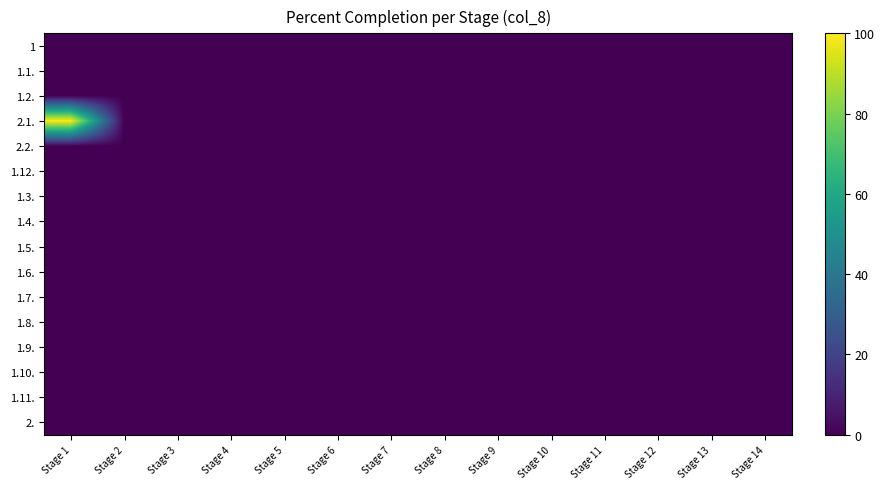

Reading left to right, extract all data points from this chart.

1: Stage 1=0	Stage 2=0	Stage 3=0	Stage 4=0	Stage 5=0	Stage 6=0	Stage 7=0	Stage 8=0	Stage 9=0	Stage 10=0	Stage 11=0	Stage 12=0	Stage 13=0	Stage 14=0
1.1.: Stage 1=0	Stage 2=0	Stage 3=0	Stage 4=0	Stage 5=0	Stage 6=0	Stage 7=0	Stage 8=0	Stage 9=0	Stage 10=0	Stage 11=0	Stage 12=0	Stage 13=0	Stage 14=0
1.2.: Stage 1=0	Stage 2=0	Stage 3=0	Stage 4=0	Stage 5=0	Stage 6=0	Stage 7=0	Stage 8=0	Stage 9=0	Stage 10=0	Stage 11=0	Stage 12=0	Stage 13=0	Stage 14=0
2.1.: Stage 1=100	Stage 2=0	Stage 3=0	Stage 4=0	Stage 5=0	Stage 6=0	Stage 7=0	Stage 8=0	Stage 9=0	Stage 10=0	Stage 11=0	Stage 12=0	Stage 13=0	Stage 14=0
2.2.: Stage 1=0	Stage 2=0	Stage 3=0	Stage 4=0	Stage 5=0	Stage 6=0	Stage 7=0	Stage 8=0	Stage 9=0	Stage 10=0	Stage 11=0	Stage 12=0	Stage 13=0	Stage 14=0
1.12.: Stage 1=0	Stage 2=0	Stage 3=0	Stage 4=0	Stage 5=0	Stage 6=0	Stage 7=0	Stage 8=0	Stage 9=0	Stage 10=0	Stage 11=0	Stage 12=0	Stage 13=0	Stage 14=0
1.3.: Stage 1=0	Stage 2=0	Stage 3=0	Stage 4=0	Stage 5=0	Stage 6=0	Stage 7=0	Stage 8=0	Stage 9=0	Stage 10=0	Stage 11=0	Stage 12=0	Stage 13=0	Stage 14=0
1.4.: Stage 1=0	Stage 2=0	Stage 3=0	Stage 4=0	Stage 5=0	Stage 6=0	Stage 7=0	Stage 8=0	Stage 9=0	Stage 10=0	Stage 11=0	Stage 12=0	Stage 13=0	Stage 14=0
1.5.: Stage 1=0	Stage 2=0	Stage 3=0	Stage 4=0	Stage 5=0	Stage 6=0	Stage 7=0	Stage 8=0	Stage 9=0	Stage 10=0	Stage 11=0	Stage 12=0	Stage 13=0	Stage 14=0
1.6.: Stage 1=0	Stage 2=0	Stage 3=0	Stage 4=0	Stage 5=0	Stage 6=0	Stage 7=0	Stage 8=0	Stage 9=0	Stage 10=0	Stage 11=0	Stage 12=0	Stage 13=0	Stage 14=0
1.7.: Stage 1=0	Stage 2=0	Stage 3=0	Stage 4=0	Stage 5=0	Stage 6=0	Stage 7=0	Stage 8=0	Stage 9=0	Stage 10=0	Stage 11=0	Stage 12=0	Stage 13=0	Stage 14=0
1.8.: Stage 1=0	Stage 2=0	Stage 3=0	Stage 4=0	Stage 5=0	Stage 6=0	Stage 7=0	Stage 8=0	Stage 9=0	Stage 10=0	Stage 11=0	Stage 12=0	Stage 13=0	Stage 14=0
1.9.: Stage 1=0	Stage 2=0	Stage 3=0	Stage 4=0	Stage 5=0	Stage 6=0	Stage 7=0	Stage 8=0	Stage 9=0	Stage 10=0	Stage 11=0	Stage 12=0	Stage 13=0	Stage 14=0
1.10.: Stage 1=0	Stage 2=0	Stage 3=0	Stage 4=0	Stage 5=0	Stage 6=0	Stage 7=0	Stage 8=0	Stage 9=0	Stage 10=0	Stage 11=0	Stage 12=0	Stage 13=0	Stage 14=0
1.11.: Stage 1=0	Stage 2=0	Stage 3=0	Stage 4=0	Stage 5=0	Stage 6=0	Stage 7=0	Stage 8=0	Stage 9=0	Stage 10=0	Stage 11=0	Stage 12=0	Stage 13=0	Stage 14=0
2.: Stage 1=0	Stage 2=0	Stage 3=0	Stage 4=0	Stage 5=0	Stage 6=0	Stage 7=0	Stage 8=0	Stage 9=0	Stage 10=0	Stage 11=0	Stage 12=0	Stage 13=0	Stage 14=0